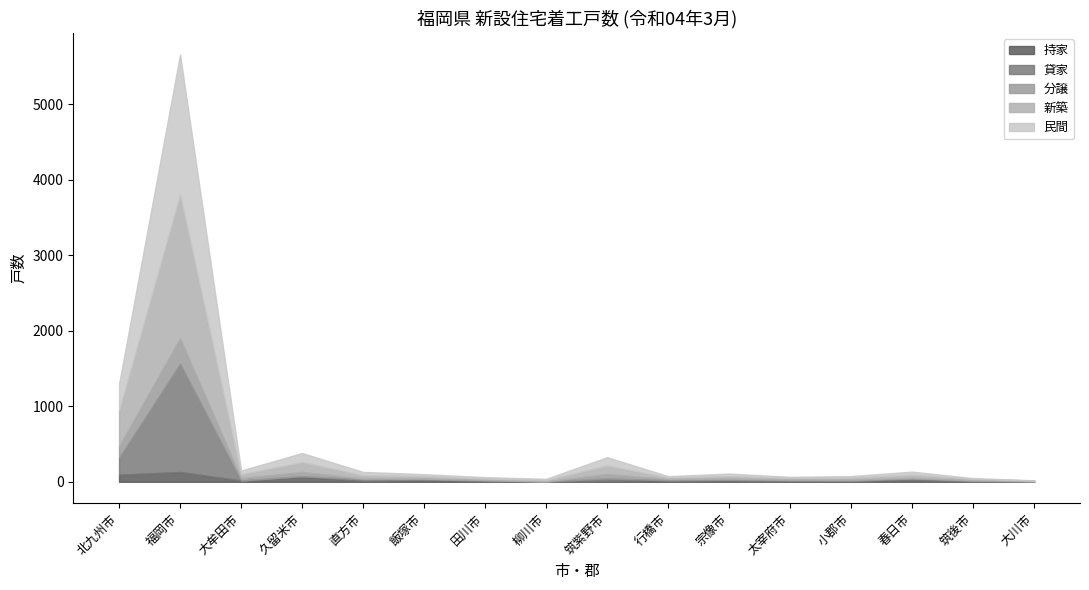

What position from the right is 大川市?

1